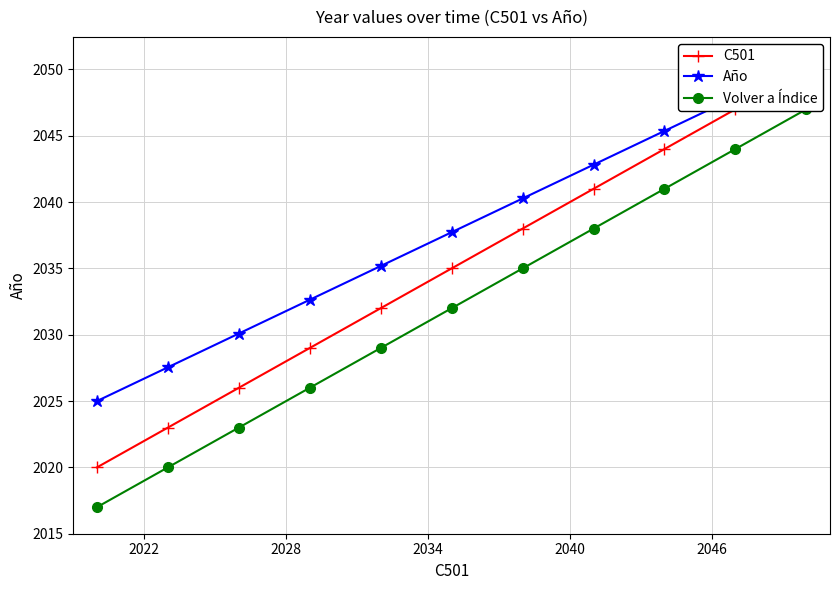

Is it true that Volver a Índice equals 2856.9 at 2016?

False